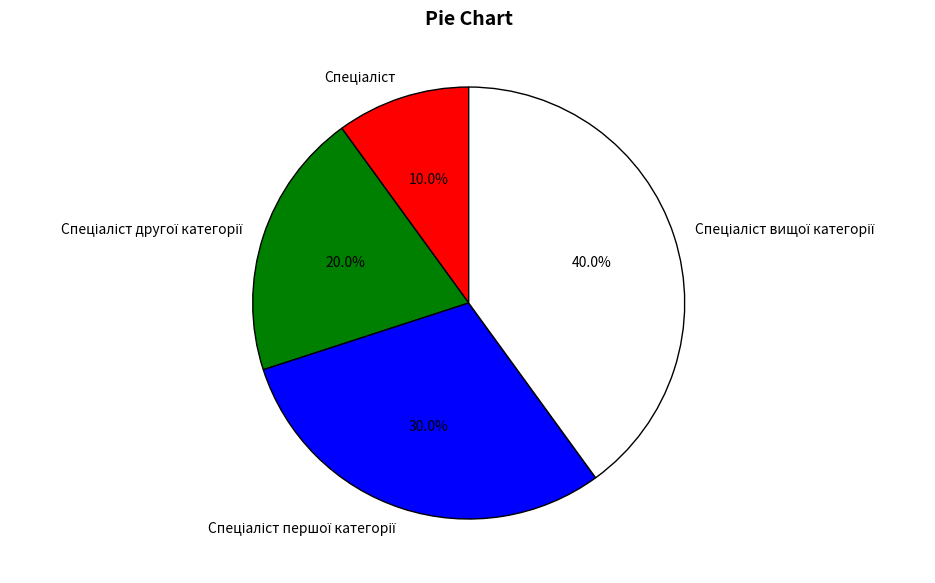

To the nearest percent, what is the average slice percentage?

25%